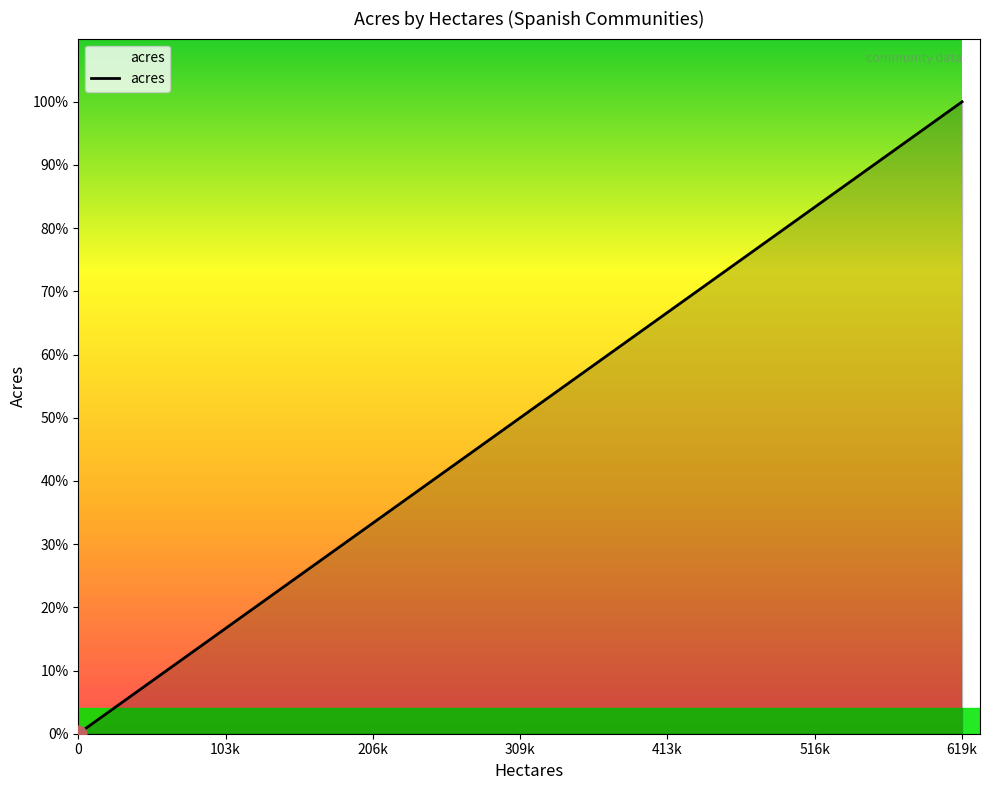

True or false: there are more than 1 points higher than both neighbors.

False